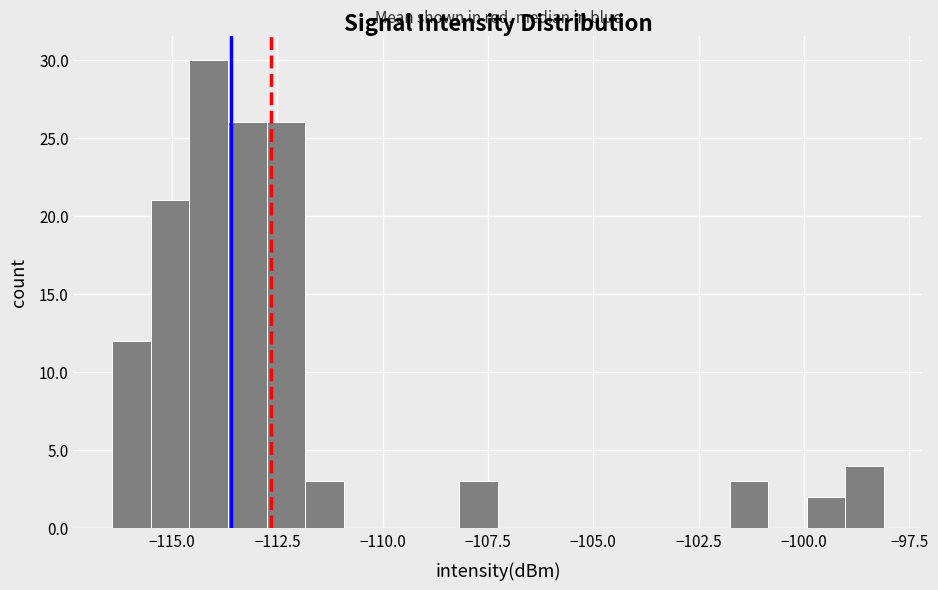

Around what value on the x-axis is the tallest bar? Give the approximate position of its centre, as read against the axis.

-114.0